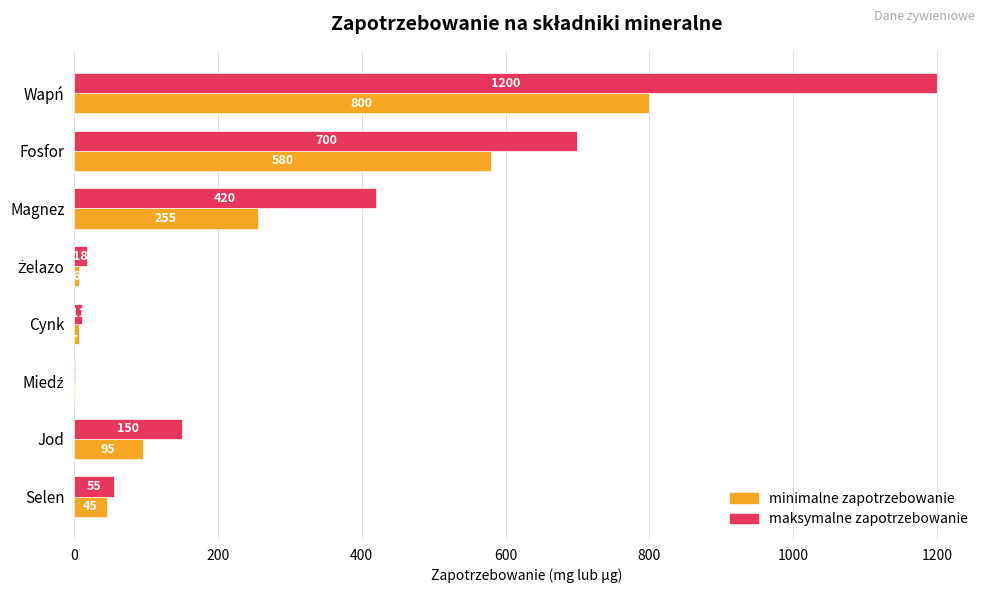

True or false: maksymalne zapotrzebowanie has a value of 1200.0 at Wapń.

True